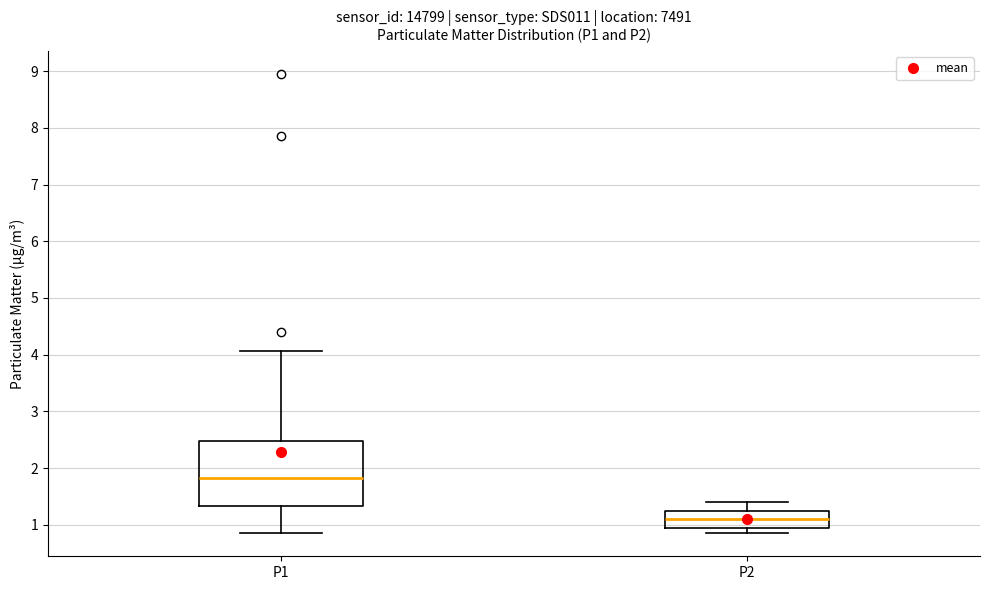

Which box has the highest median line?

P1